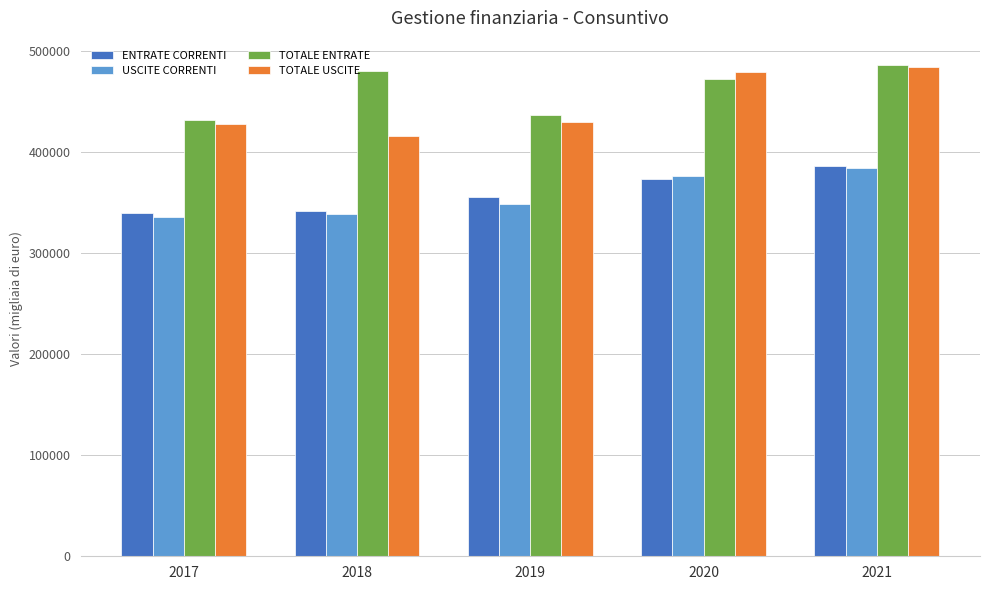

What is the minimum value shown in the chart?

336212